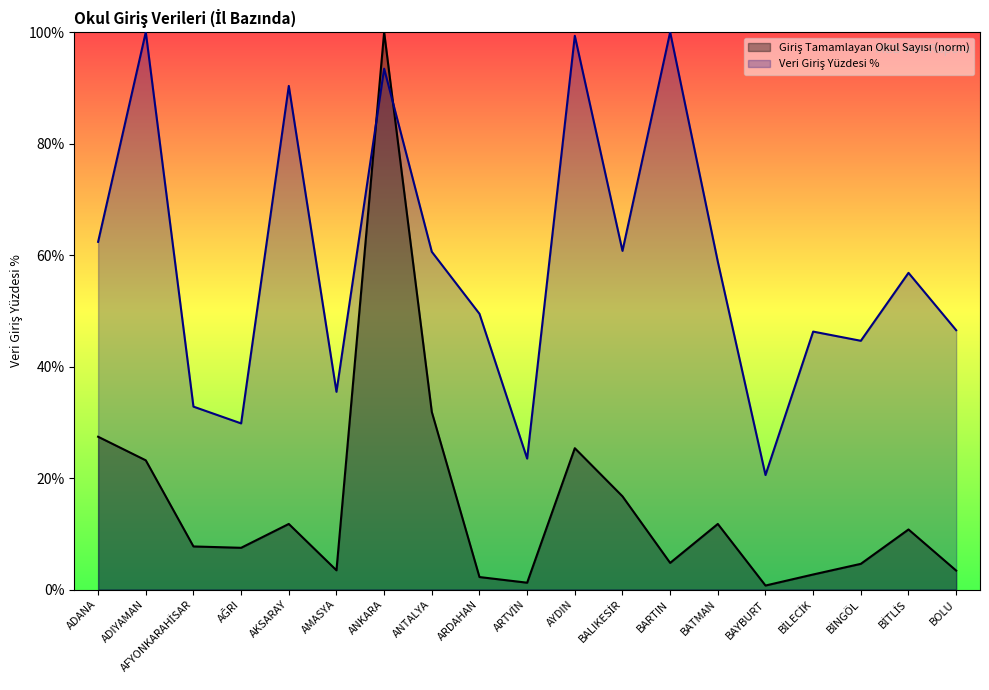

At which label is Giriş Tamamlayan Okul Sayısı closest to 50?

ANTALYA